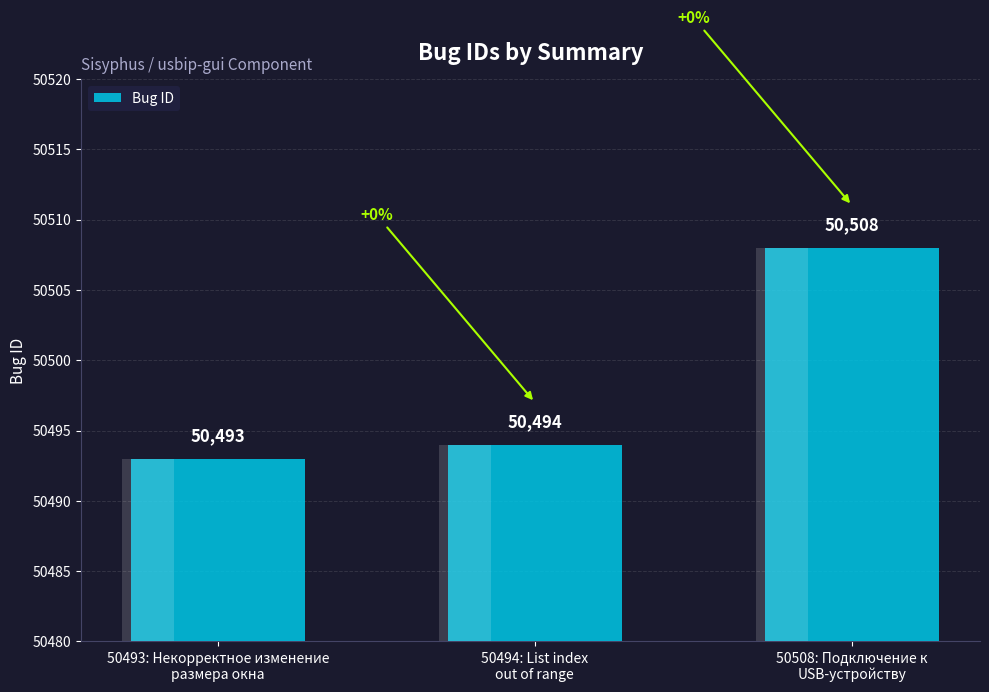

What is the minimum value shown in the chart?

50493